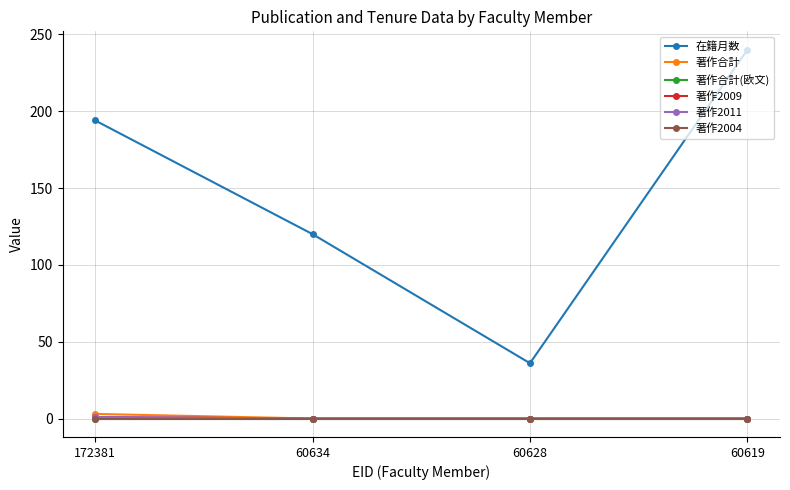

Does the chart have visible grid lines?

Yes